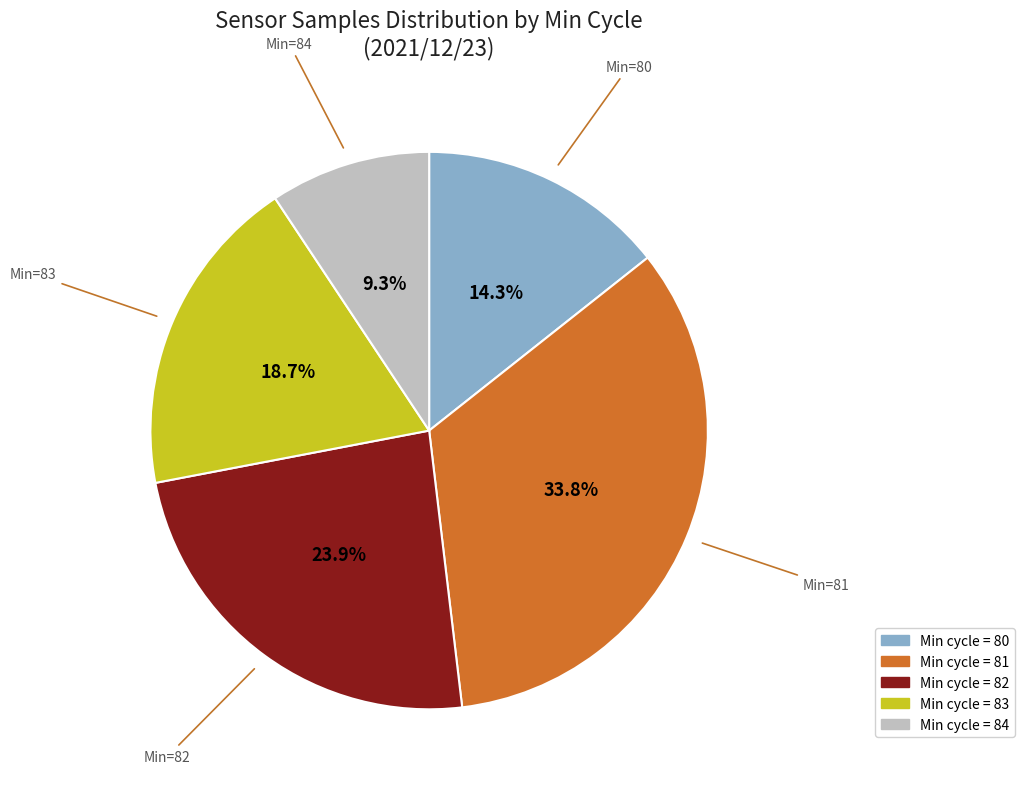

Is there any slice that represents more than half of the pie?

No